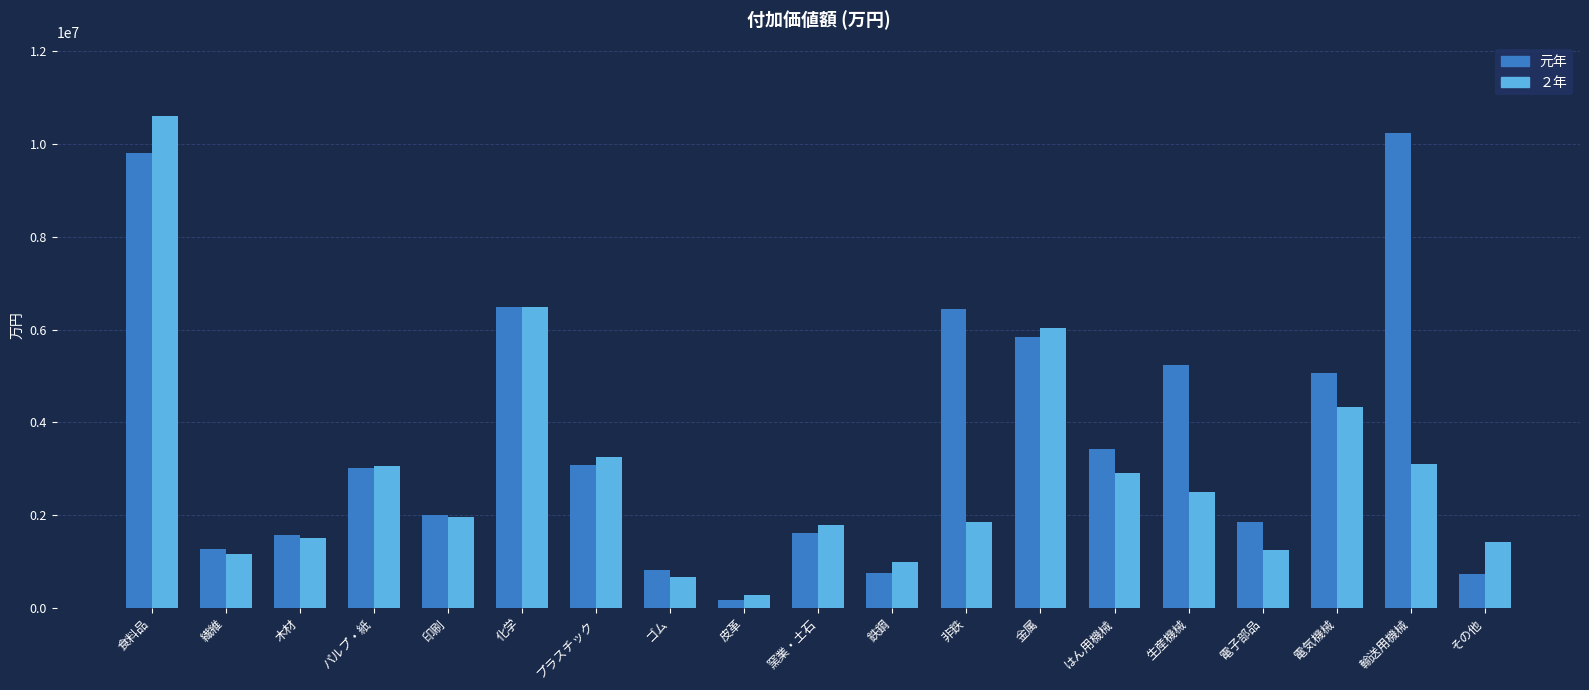

What is the sum of the 元年 values at ゴム and 木材?

2380954